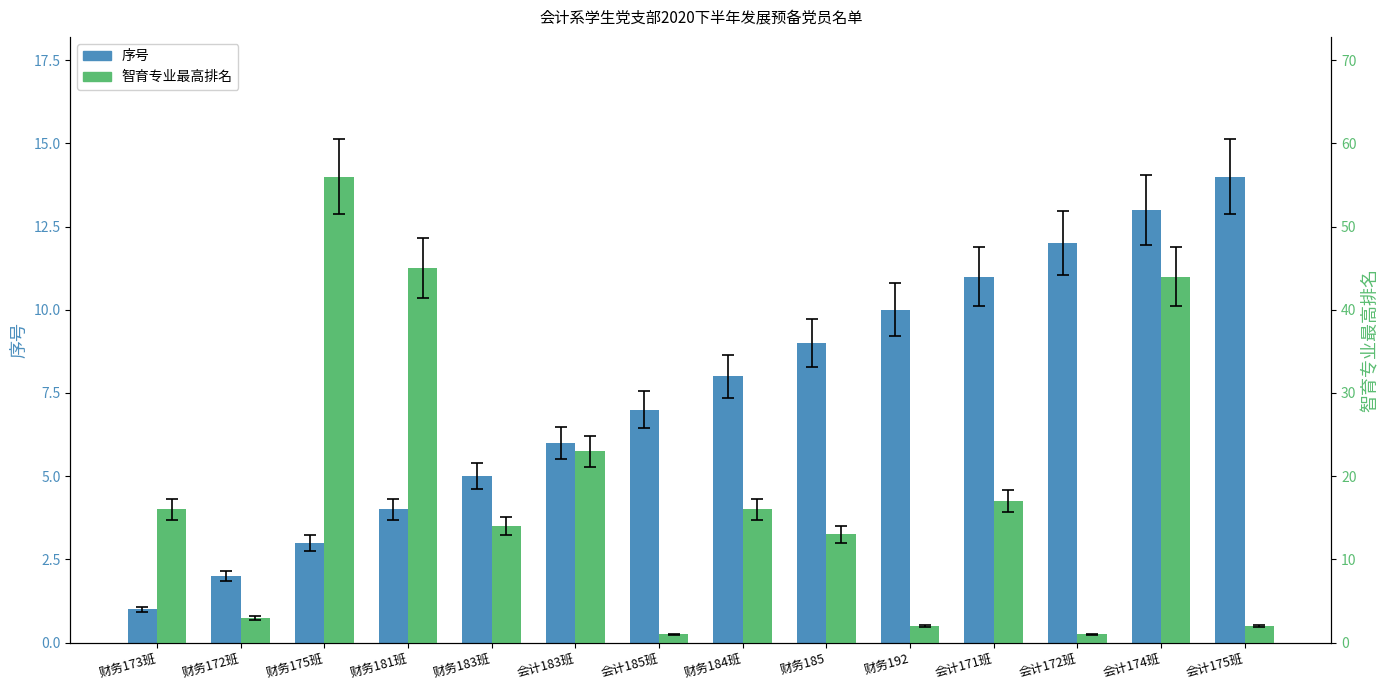

Which series has the largest total across all categories?

智育专业最高排名